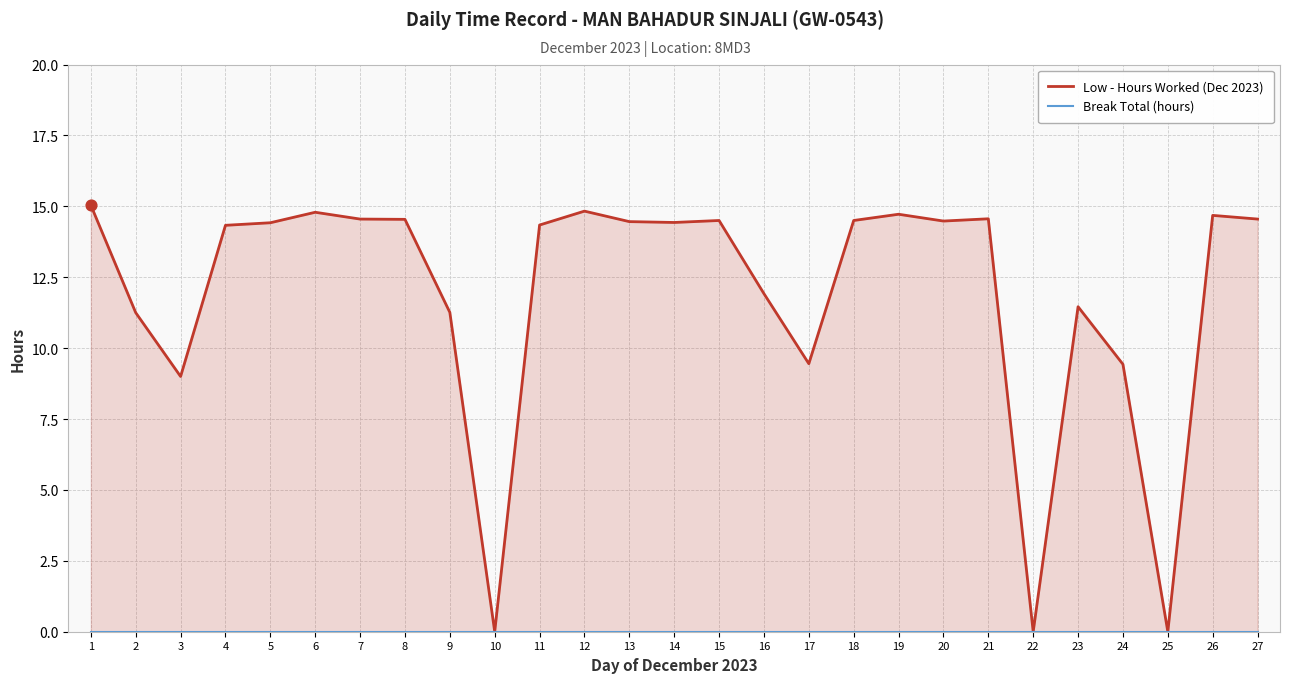

Which series reaches the minimum Y coordinate?

Low - Hours Worked (Dec 2023)